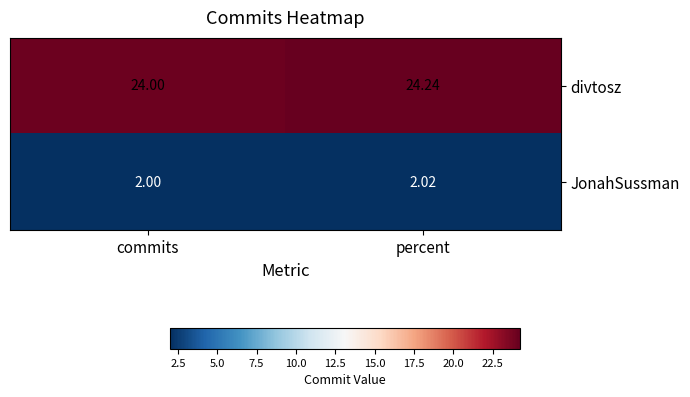

At which label is JonahSussman closest to 2?

commits